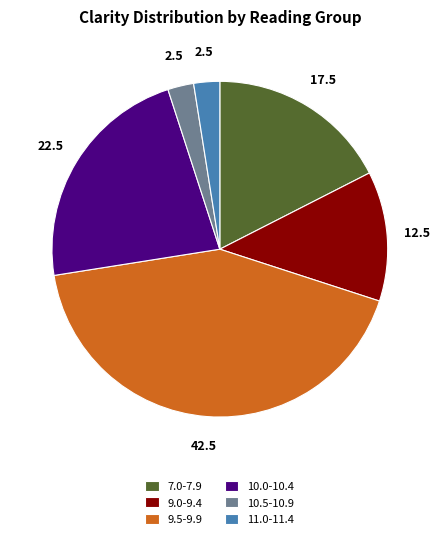

Does 11.0-11.4 account for over 50% of the chart?

No